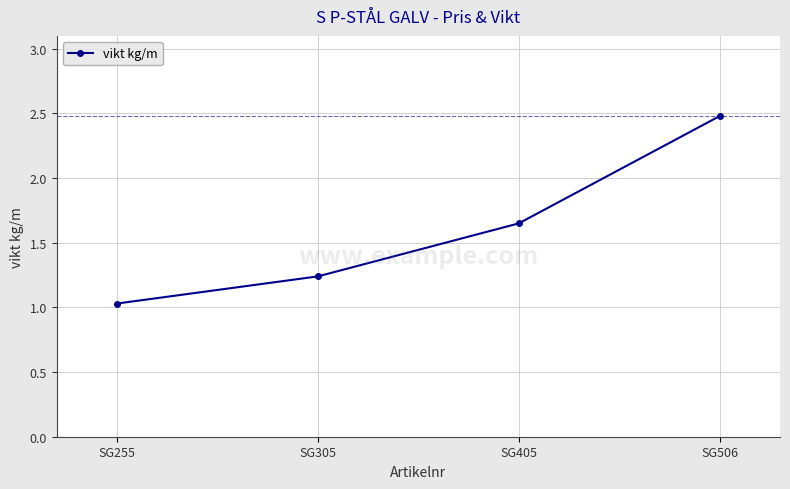

What is the change in value from SG305 to SG405?

+0.4